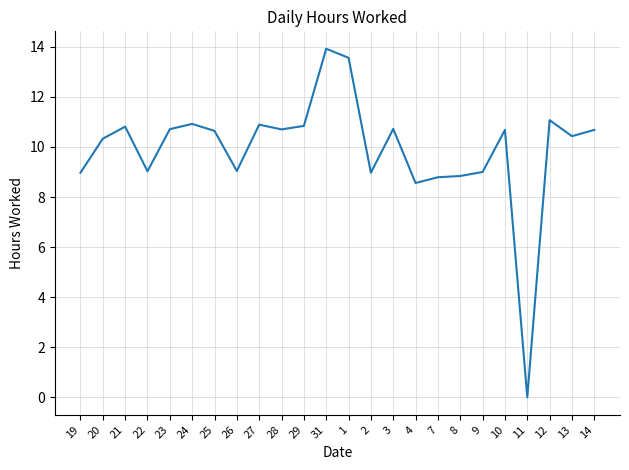

What position from the right is 29?

14